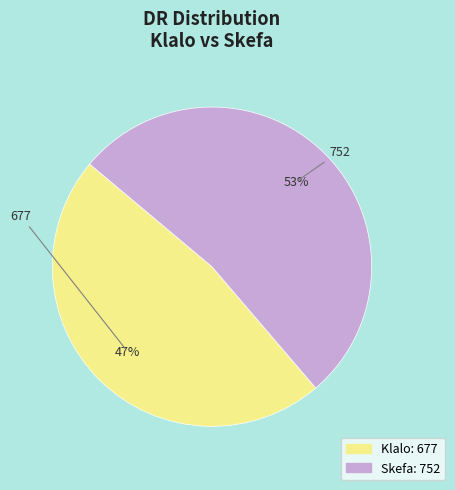

Which has a higher value, Klalo or Skefa?

Skefa